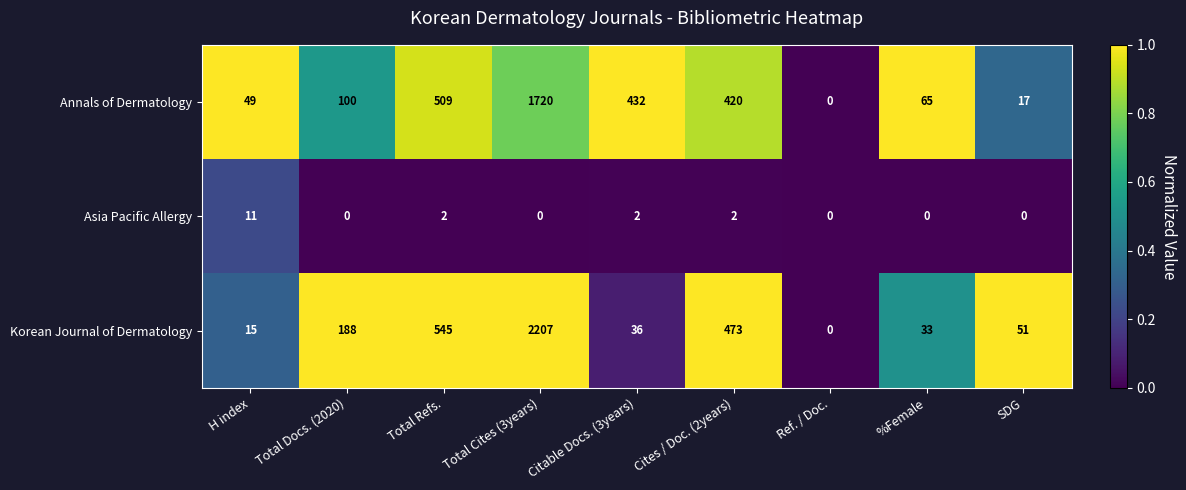

True or false: Annals of Dermatology has a value of 509 at Total Refs..

True